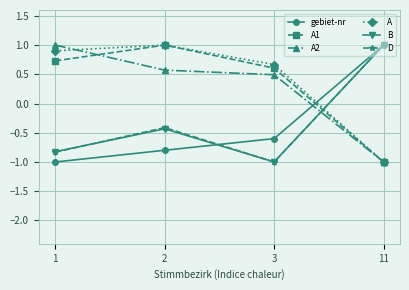

List the labels in order of A1 value, largest first.

2, 1, 3, 11